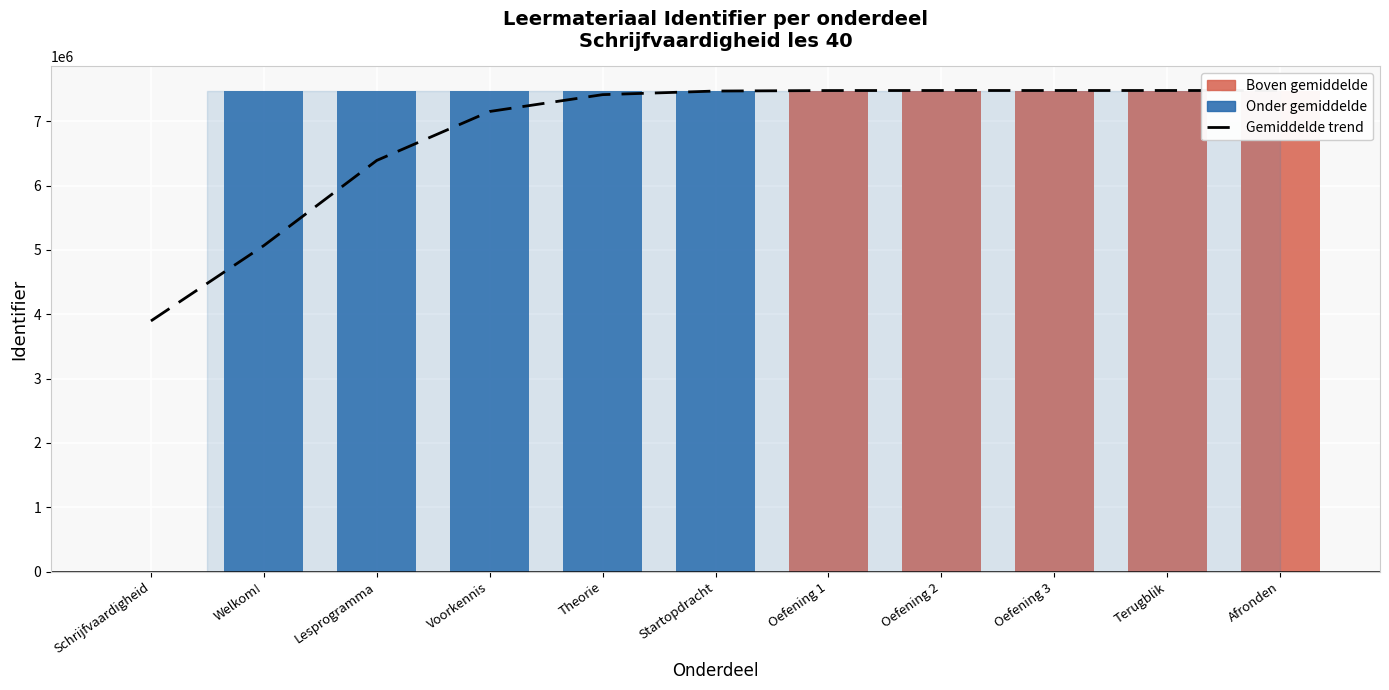

What is the total value across all series at Terugblik?

14957302.2